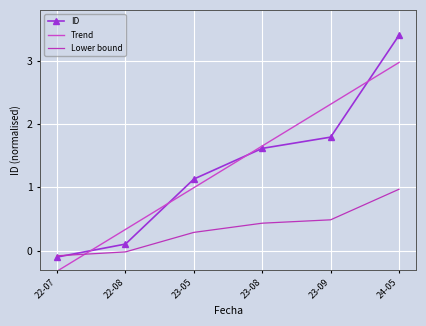

How many values are below zero?

1